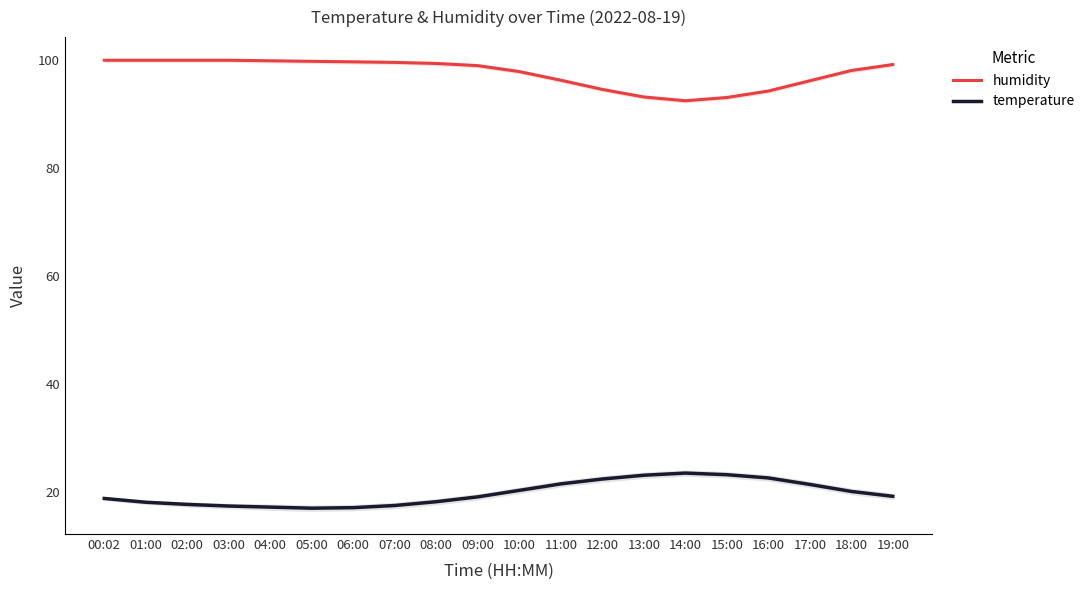

Is the value of humidity at 04:00 greater than the value of temperature at 14:00?

Yes